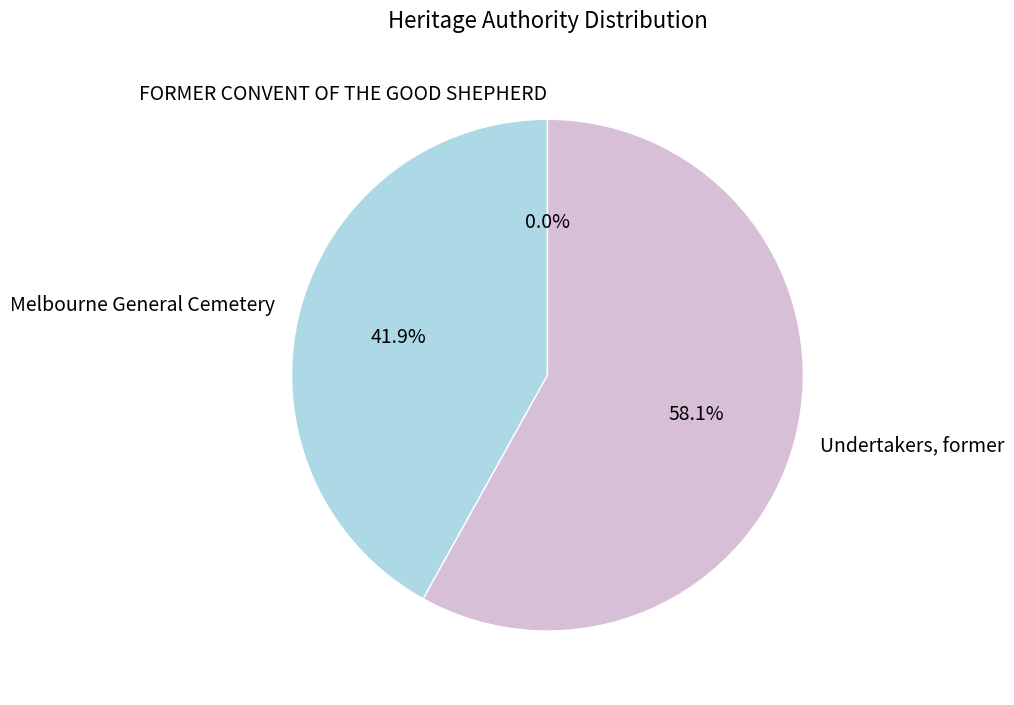

Which has a higher value, Undertakers, former or Melbourne General Cemetery?

Undertakers, former